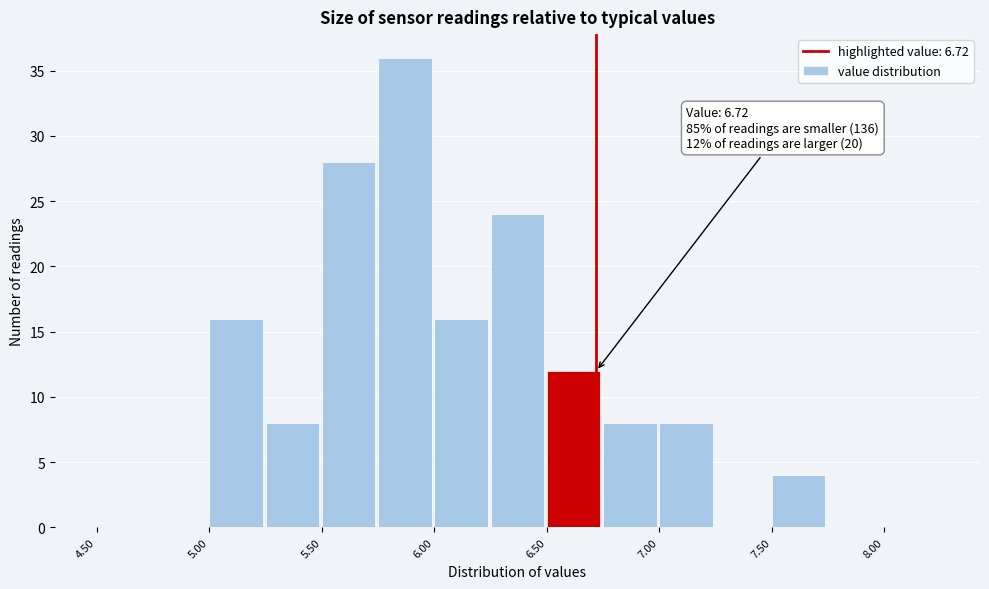

Which range on the x-axis has the tallest bar?

5.75 to 6.00